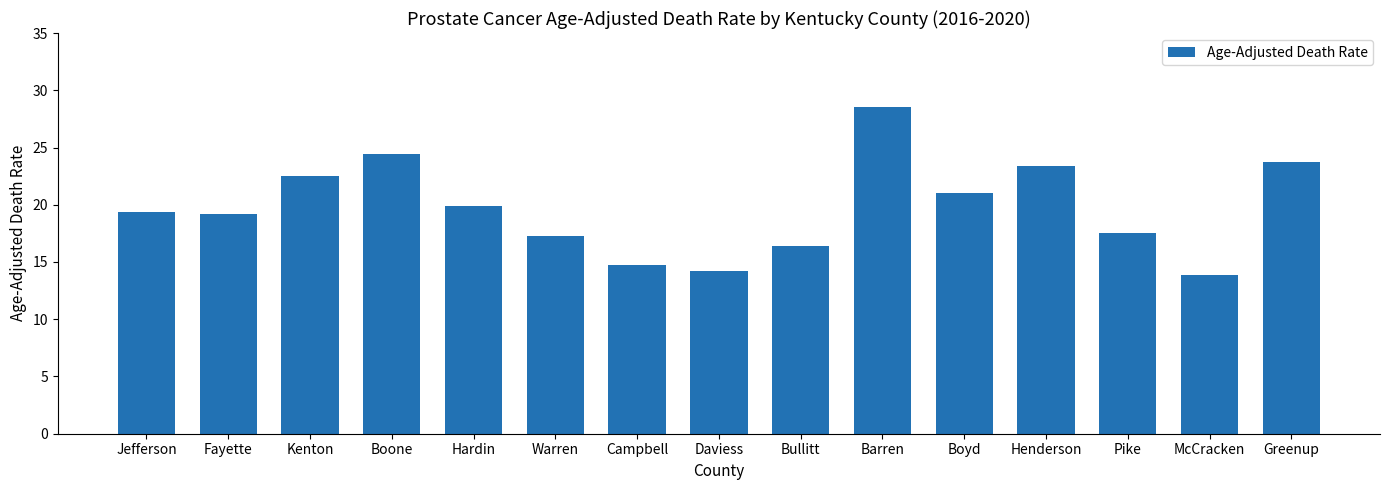

How many data points are less than 19?

6